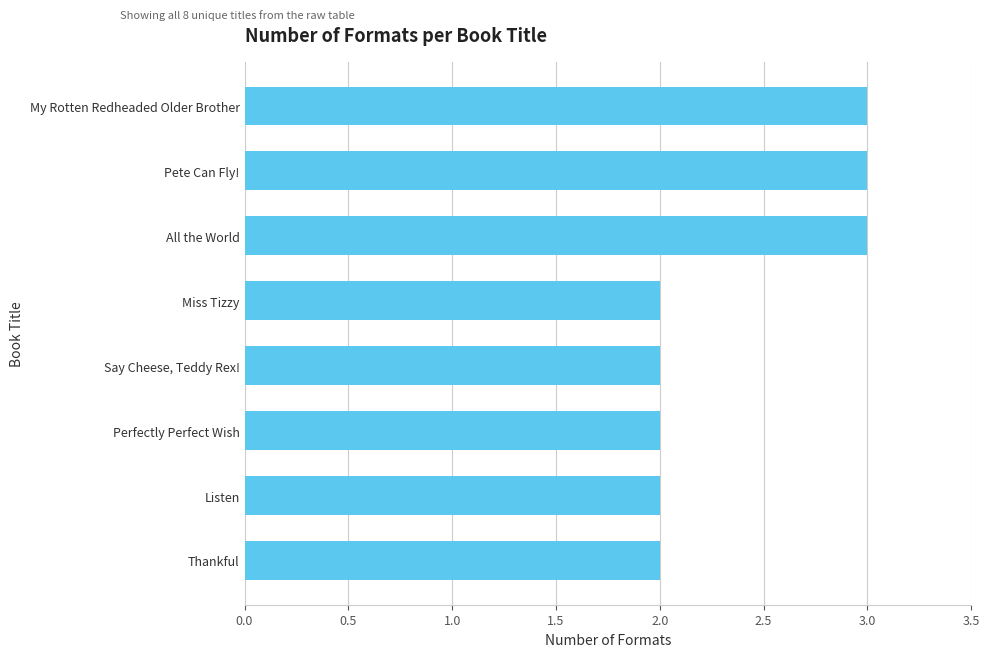

True or false: the data shows 3 at Pete Can Fly!.

True